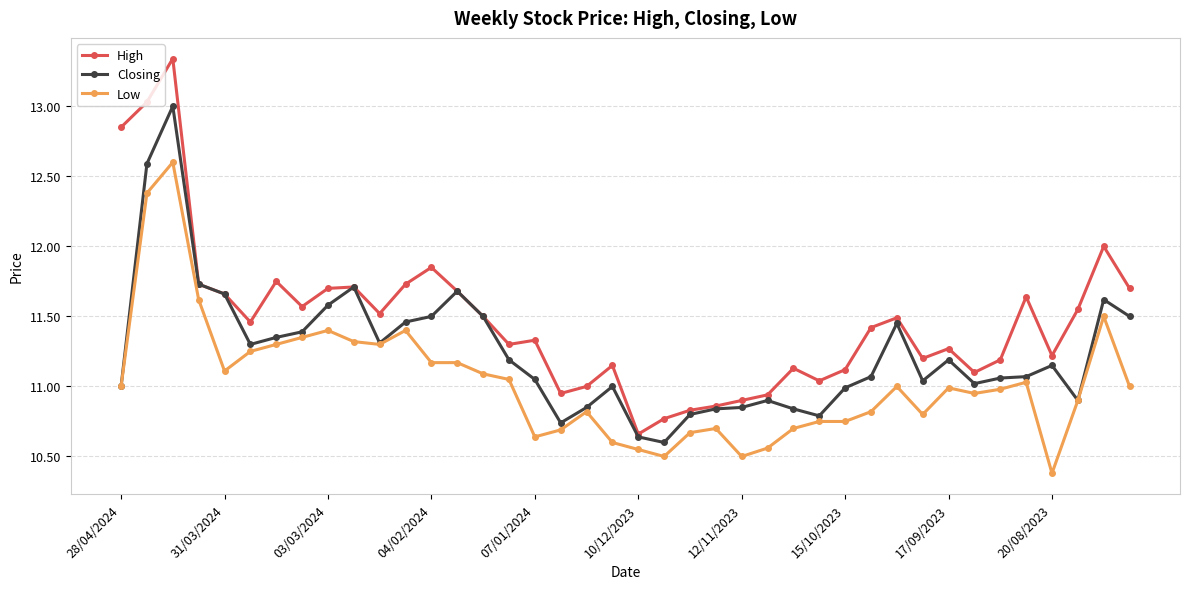

What is the smallest value displayed?

10.4